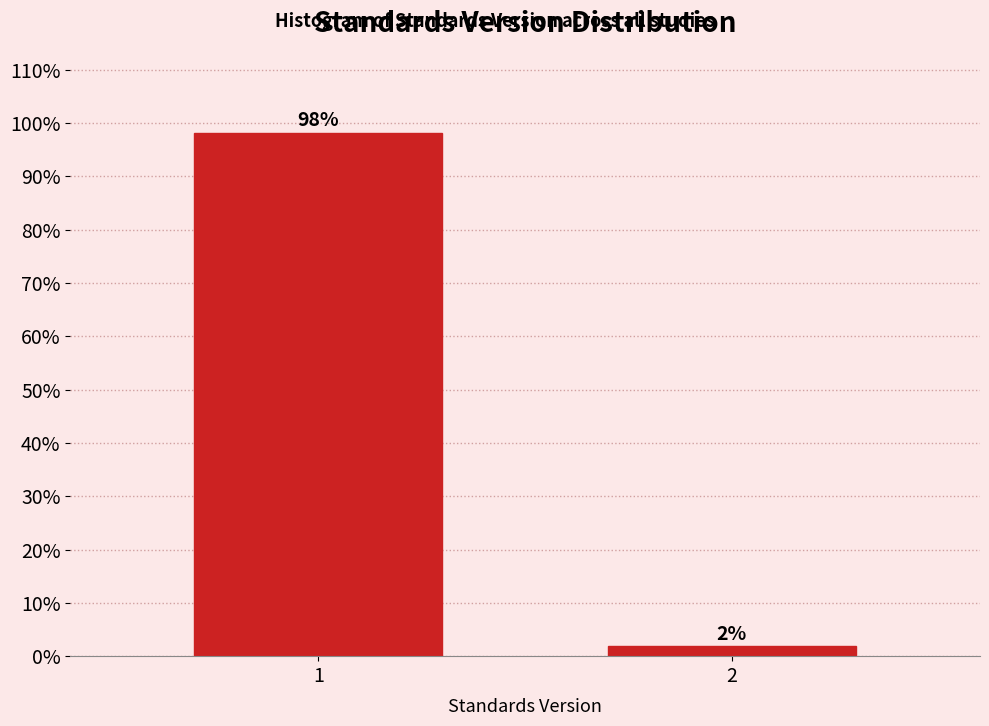

What is the sum of all values?

100.0